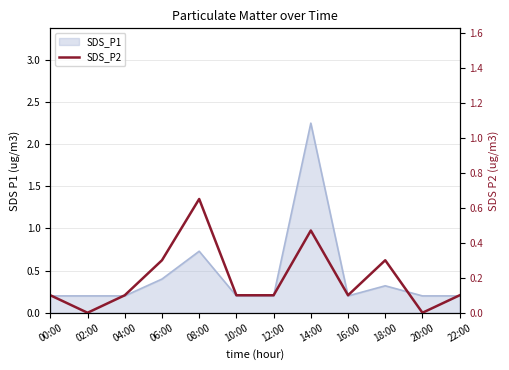

What is the value of the 10th point from the left?

0.3